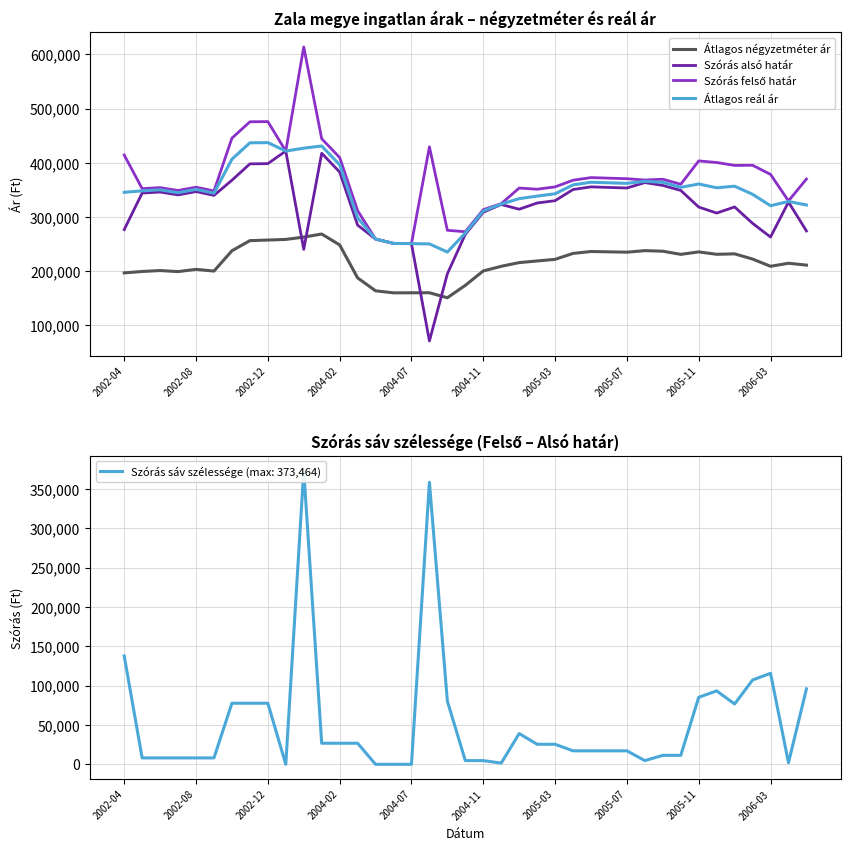

Is the value of Átlagos négyzetméter ár at 2006-03 greater than the value of Átlagos reál ár at 2006-03?

No